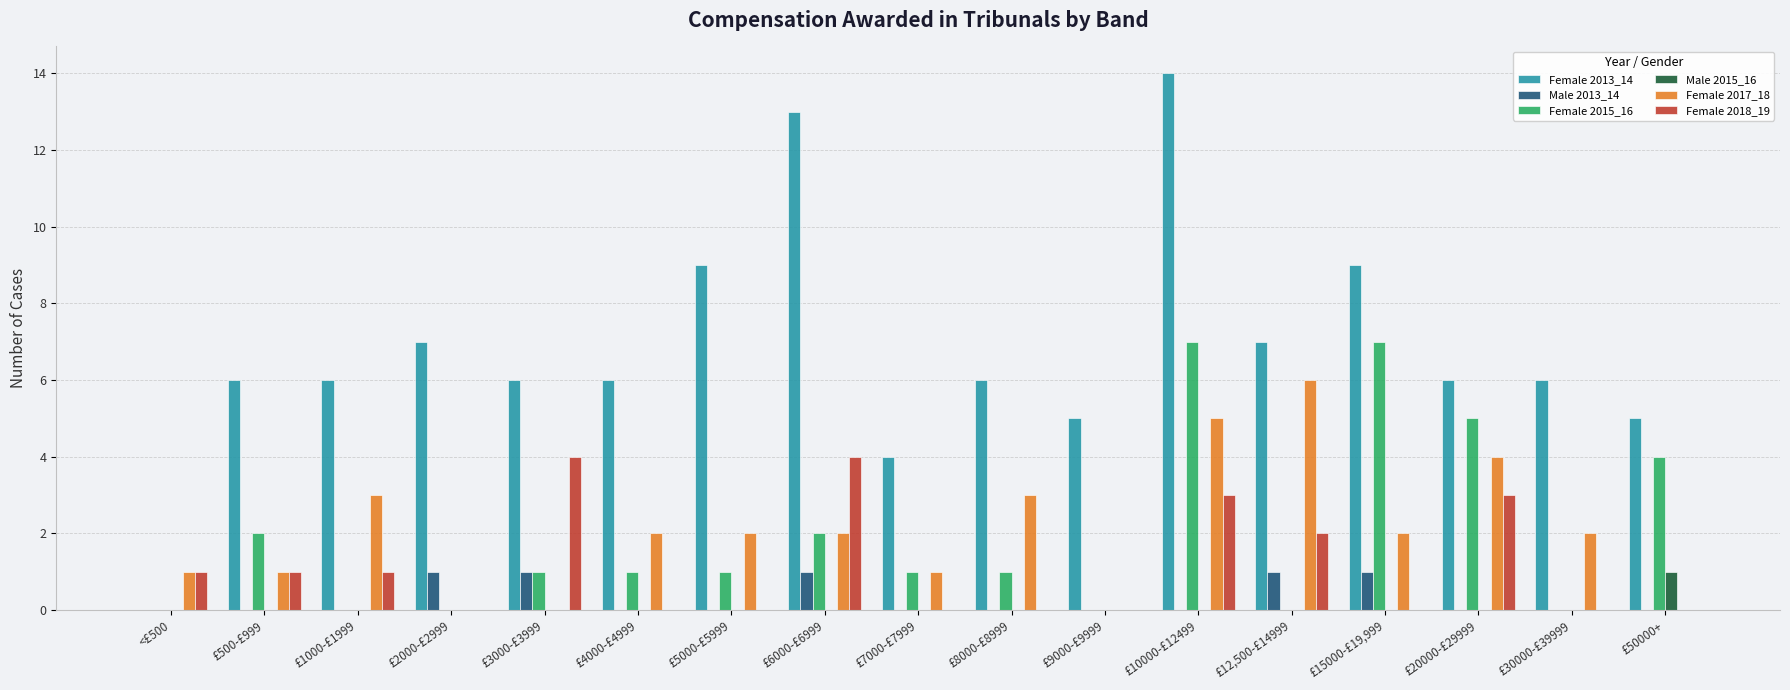

Which series has the largest total across all categories?

Female 2013_14